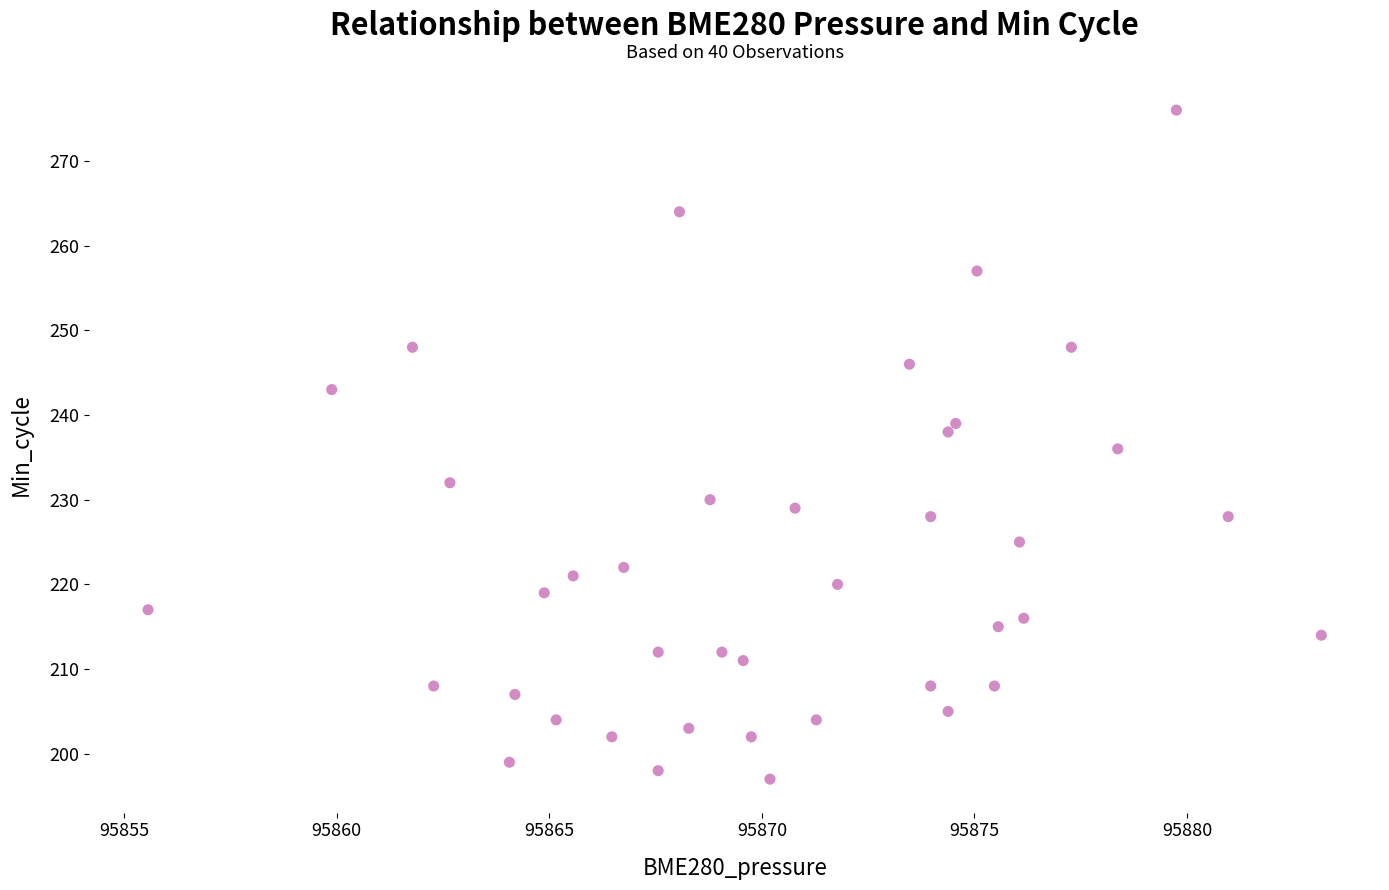

What is the range of Y values (max minus min)?

79